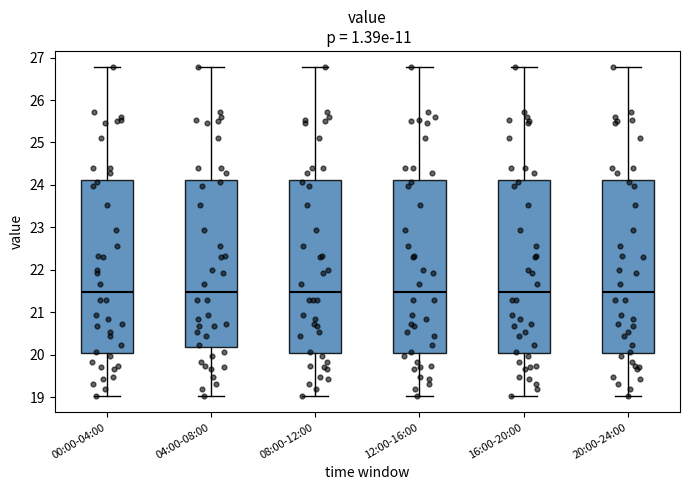

Reading left to right, transcribe this box plot: for each box, give where its median line is, the range the box spans, and where its two whiskers end, as read against the y-axis. The values are not printed on the chart, so give them approximately, as read against the axis.

00:00-04:00: median 21.5, box 20.0 to 24.1, whiskers 19.0 to 26.8
04:00-08:00: median 21.5, box 20.2 to 24.1, whiskers 19.0 to 26.8
08:00-12:00: median 21.5, box 20.0 to 24.1, whiskers 19.0 to 26.8
12:00-16:00: median 21.5, box 20.0 to 24.1, whiskers 19.0 to 26.8
16:00-20:00: median 21.5, box 20.0 to 24.1, whiskers 19.0 to 26.8
20:00-24:00: median 21.5, box 20.0 to 24.1, whiskers 19.0 to 26.8